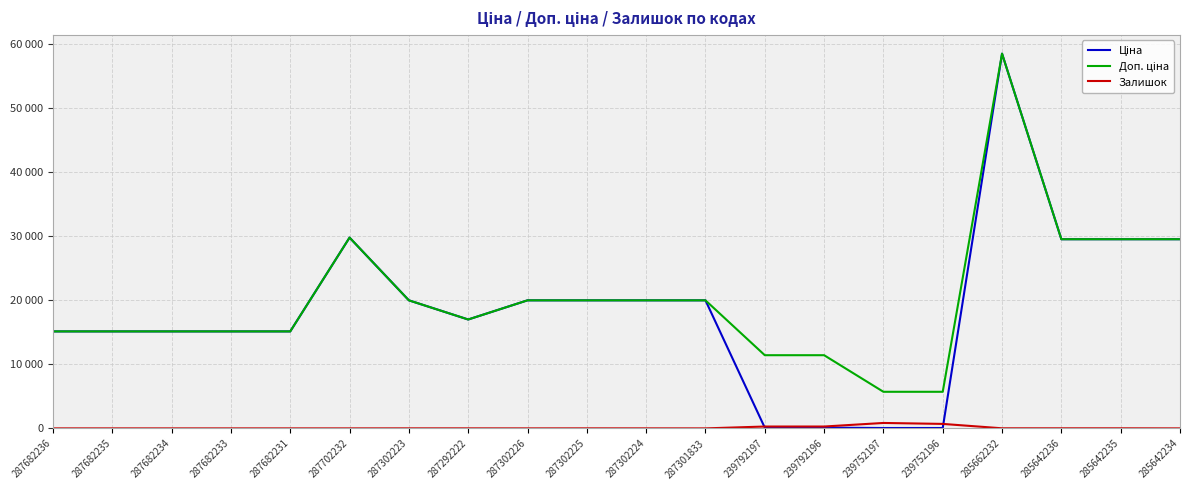

What is the average value of the Ціна series?

18469.4